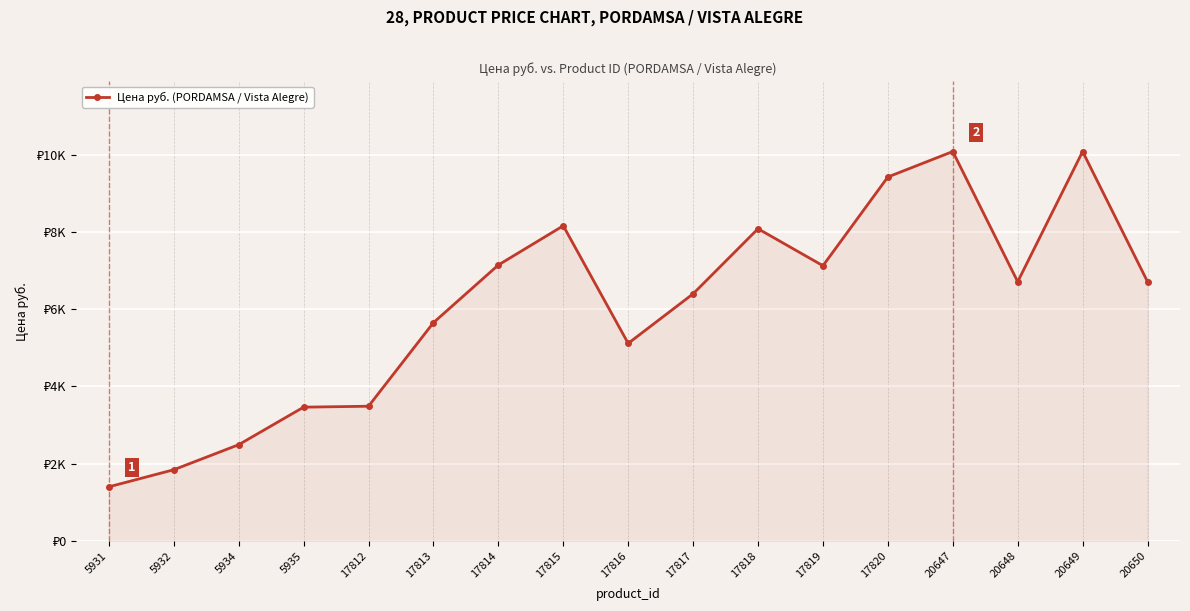

At which label does the data first exceed 6708?

17814